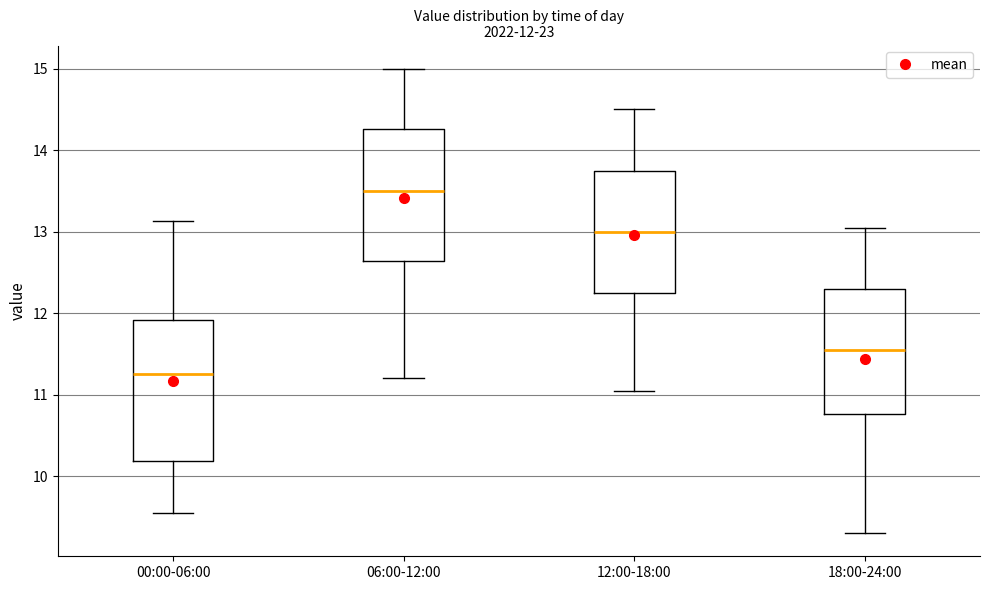

Which box has the lowest median line?

00:00-06:00